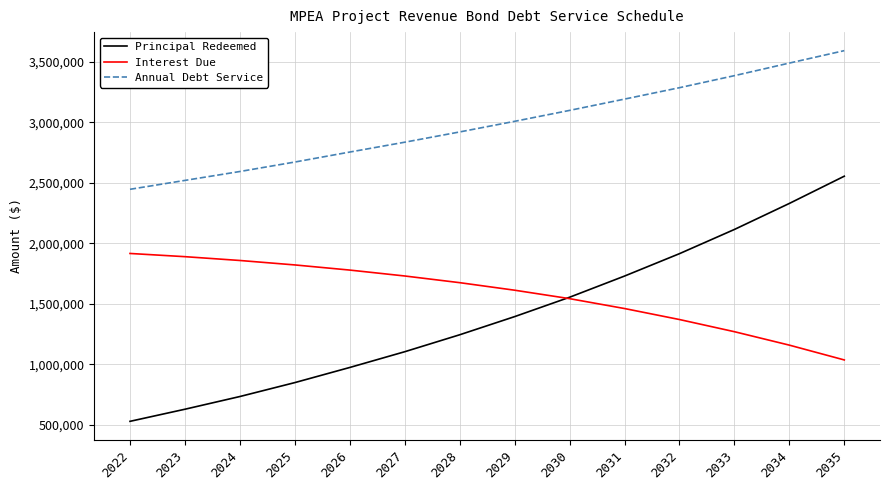

True or false: Principal Redeemed and Annual Debt Service cross at least once.

False